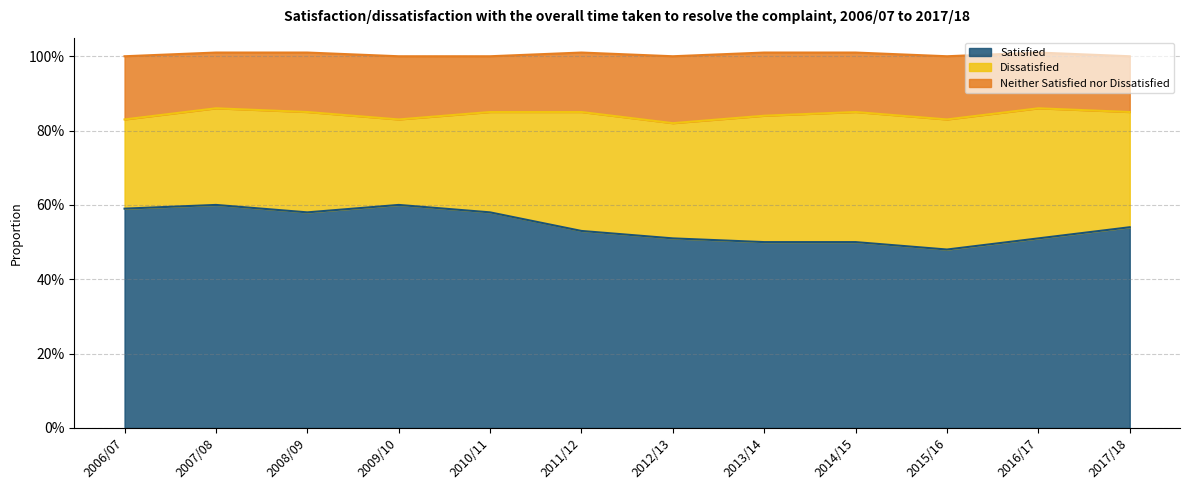

How many interior local peaks does the Dissatisfied series have?

2